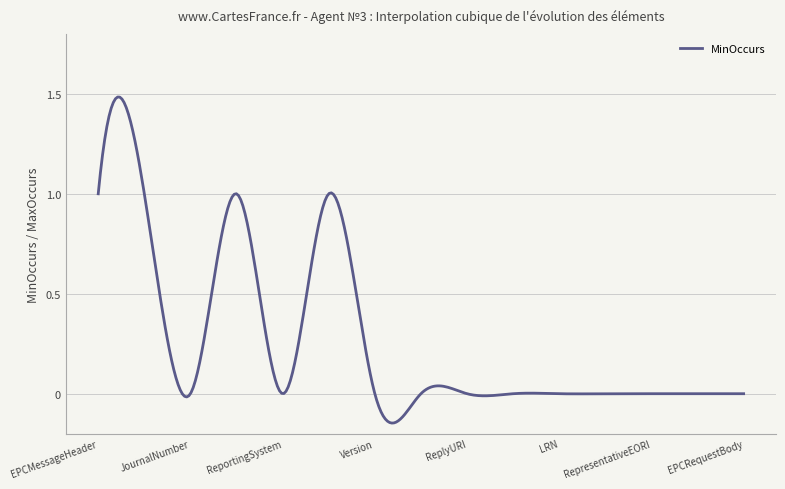

What is the difference between the maximum and minimum values?

1.6